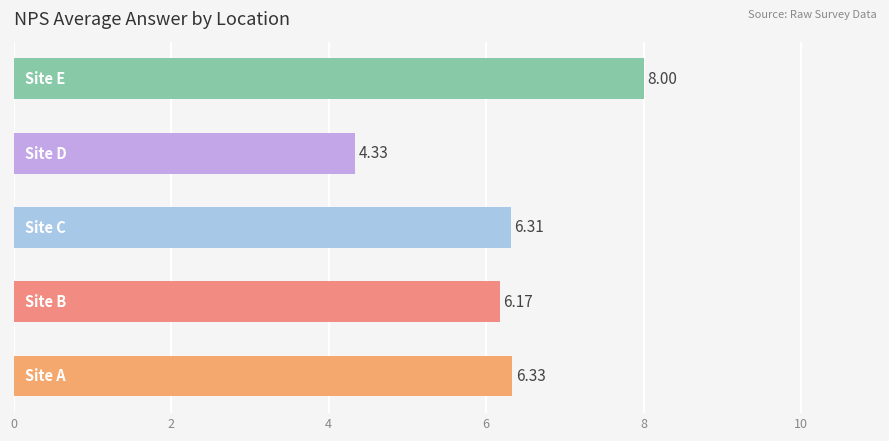

How many values are below 6?

1